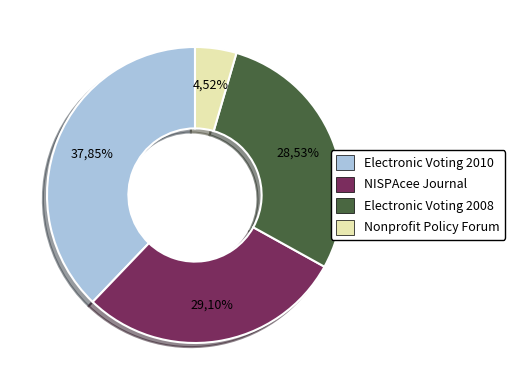

How many segments does this pie chart have?

4